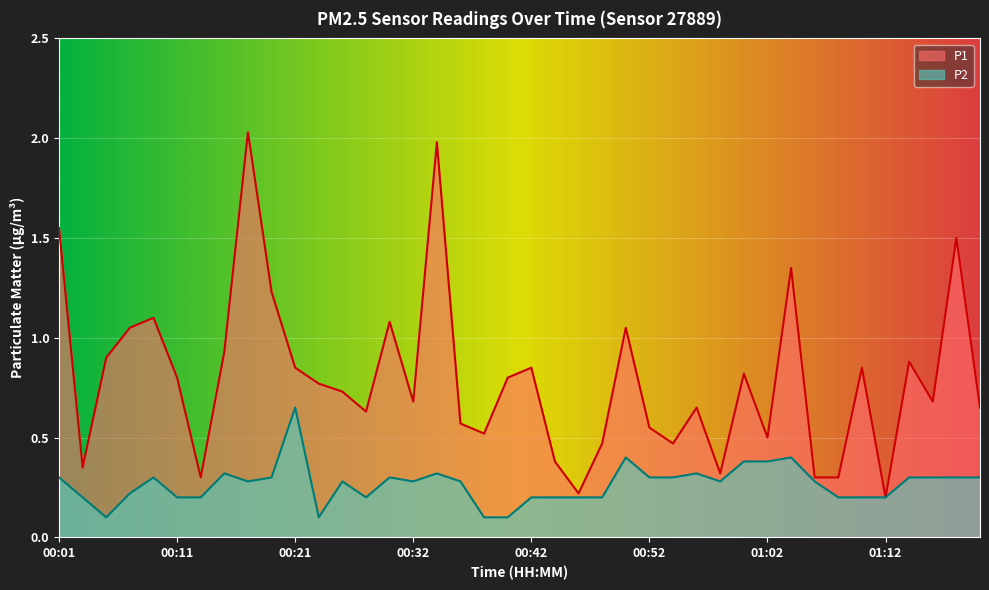

What is the difference between the highest and lowest values at 00:52?

0.3